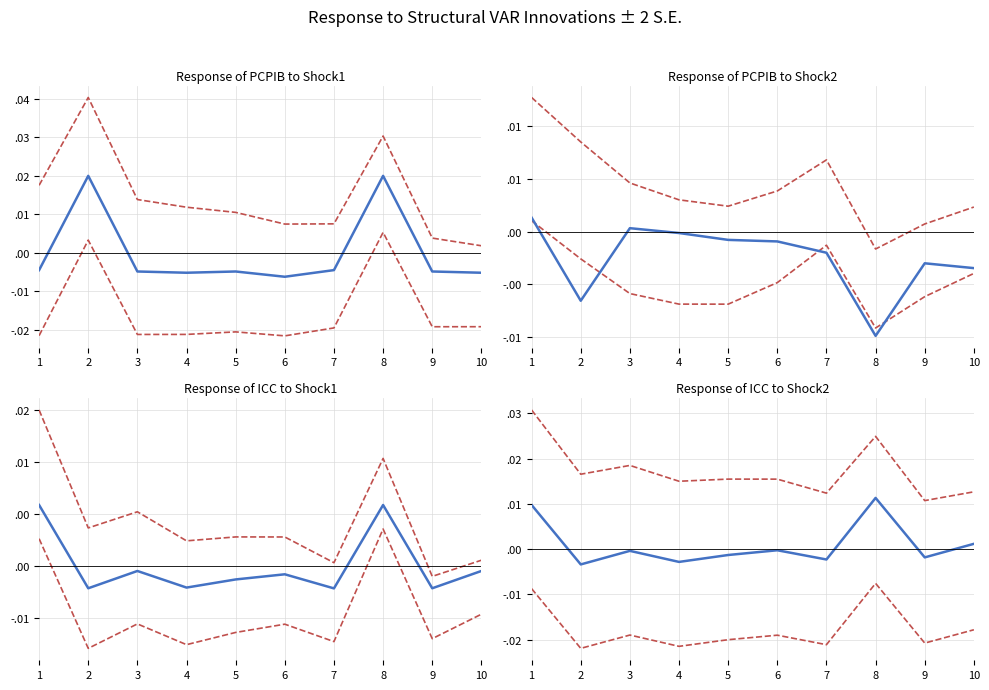

Count the Upper band values in the range 0 to 1.

10